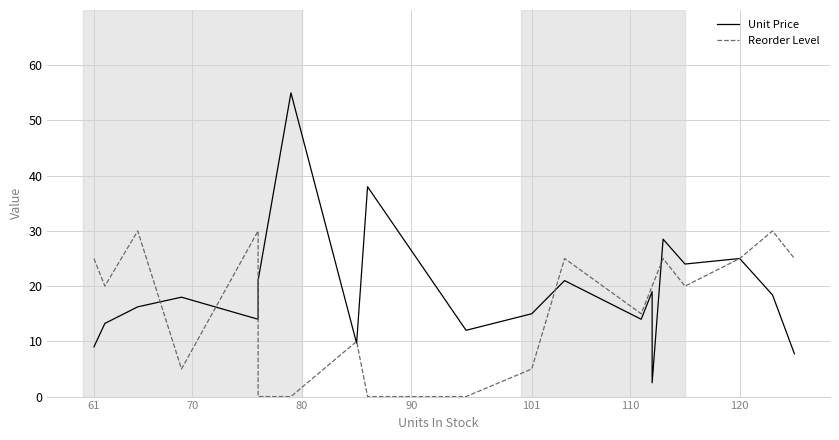

Reading right to left, what are all the values shown in this chart?

Unit Price: 7.8	18.4	25.0	24.0	28.5	2.5	19.0	14.0	21.0	15.0	12.0	38.0	9.7	55.0	21.1	14.0	18.0	16.2	13.2	9.0
Reorder Level: 25.0	30.0	25.0	20.0	25.0	20.0	20.0	15.0	25.0	5.0	0.0	0.0	10.0	0.0	0.0	30.0	5.0	30.0	20.0	25.0